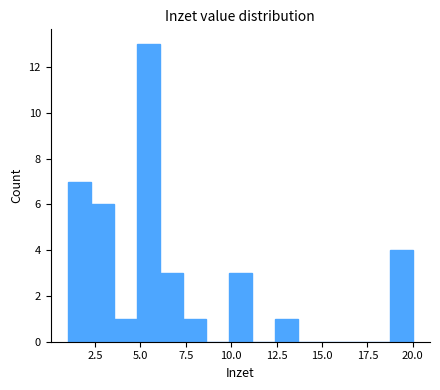

Read against the x-axis, roughly where is the centre of the tallest bar?

5.5